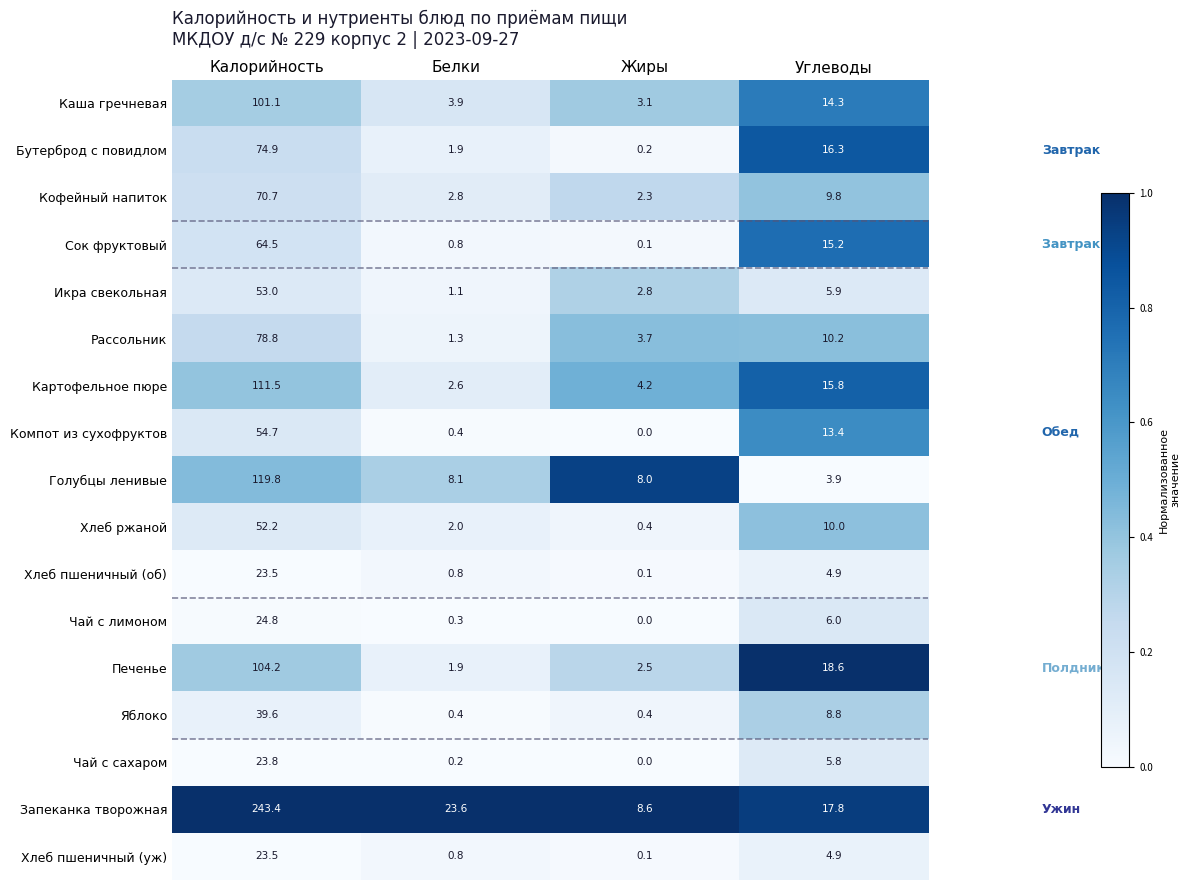

At which label is Чай с лимоном closest to 12?

Углеводы